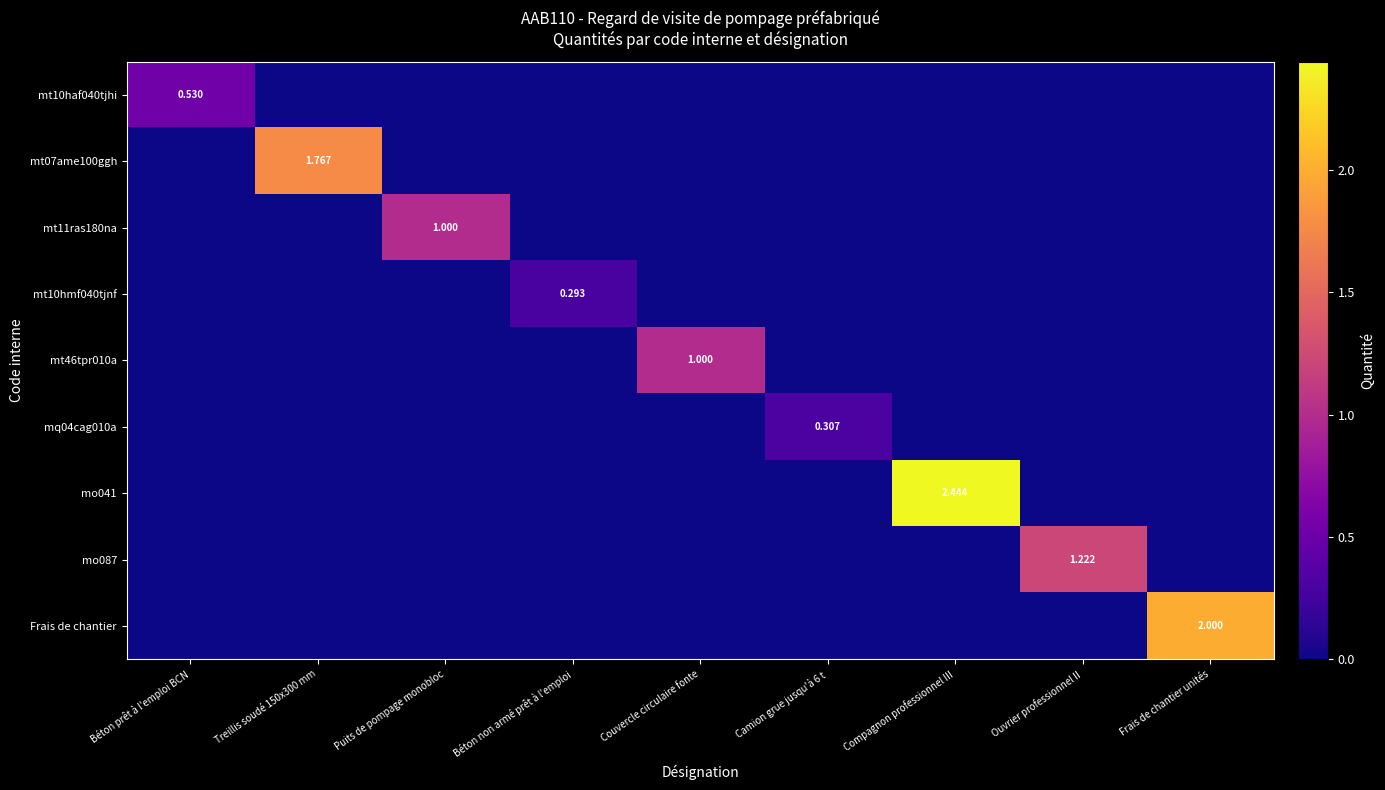

What is the spread (max minus min) of values at Compagnon professionnel III?

2.4